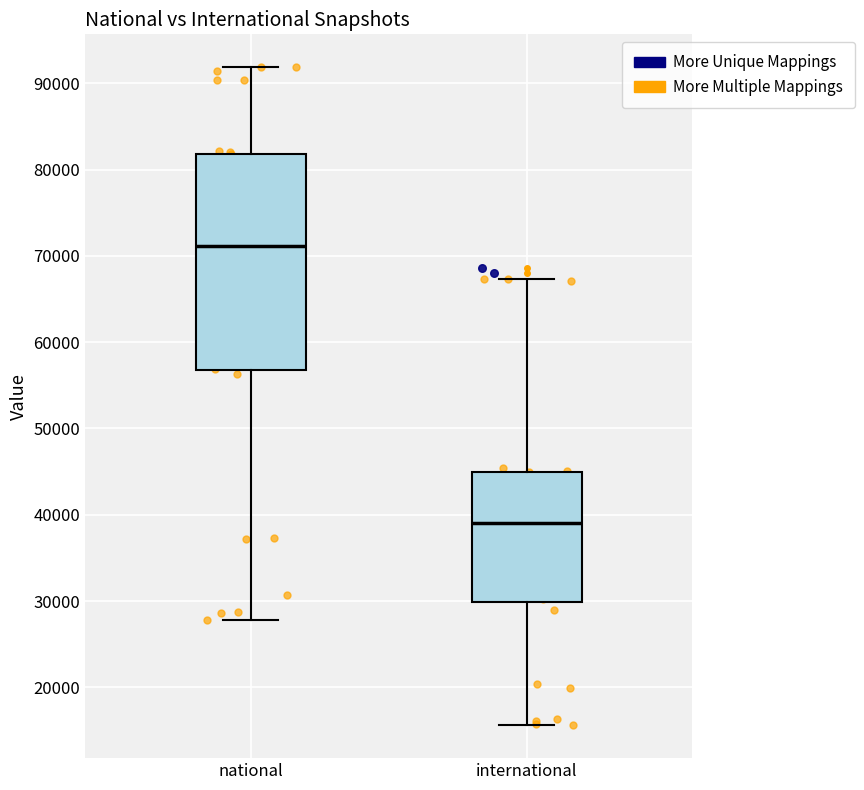

Reading left to right, read every box against the y-axis: the position of its median line, the range the box covers, and the ends of its whiskers. The values are not printed on the chart, so give them approximately, as read against the axis.

national: median 71000, box 57000 to 82000, whiskers 28000 to 92000
international: median 39000, box 30000 to 45000, whiskers 16000 to 67000